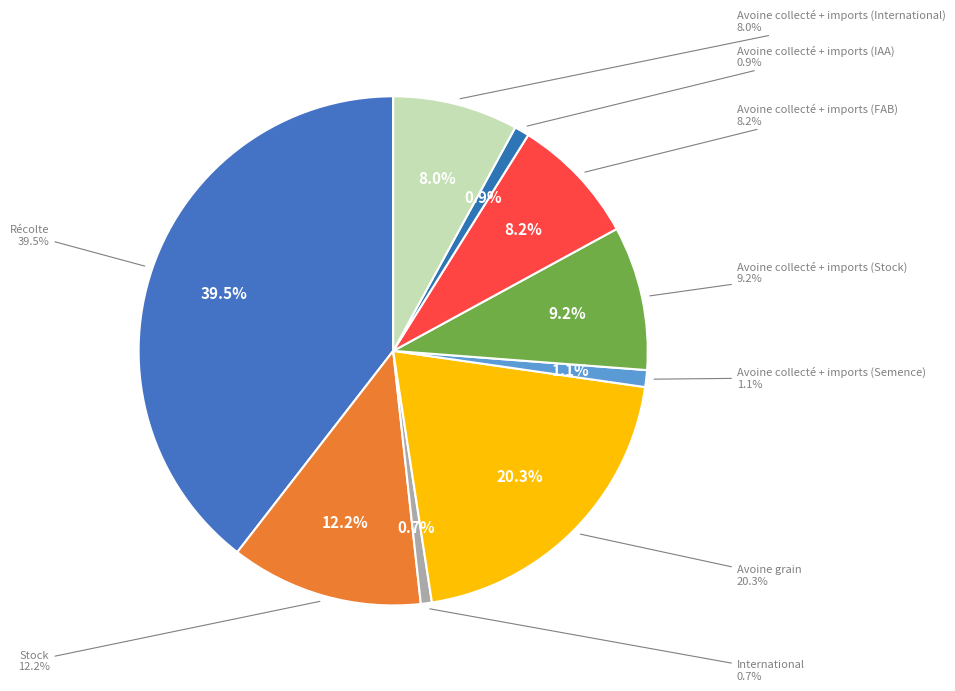

How many segments does this pie chart have?

9